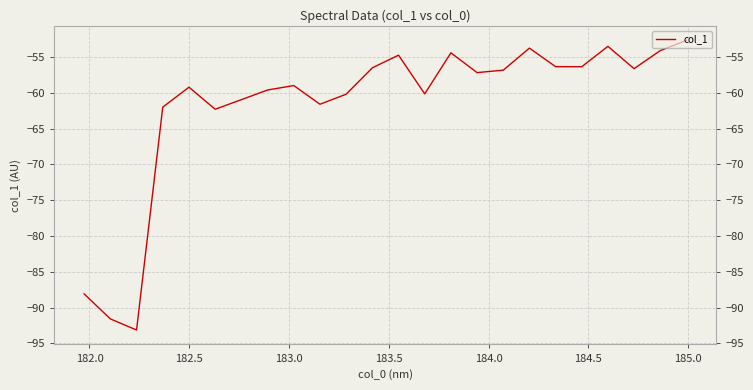

Count the number of data series in this chart.

1